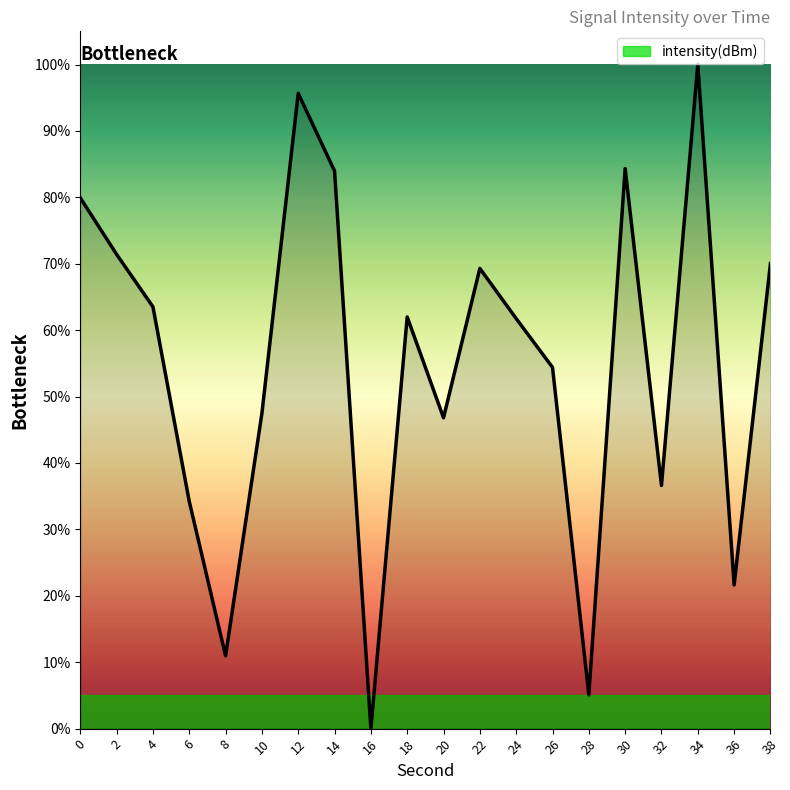

True or false: the data has more than 2 interior local peaks.

True